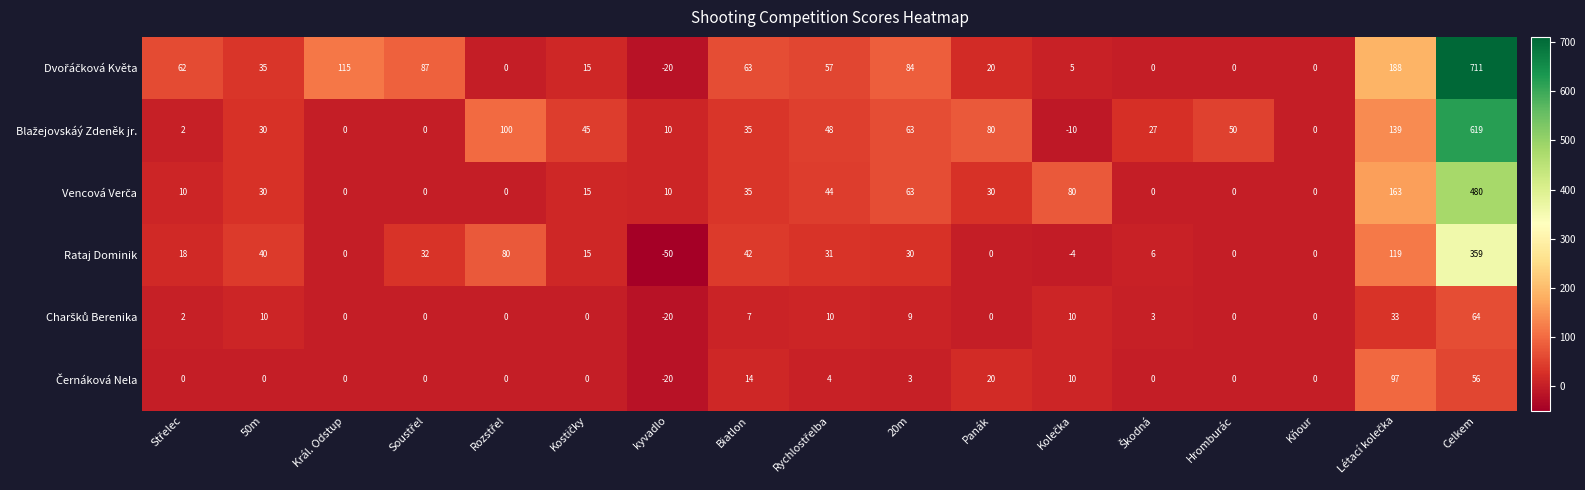

What is the minimum value shown in the chart?

-50